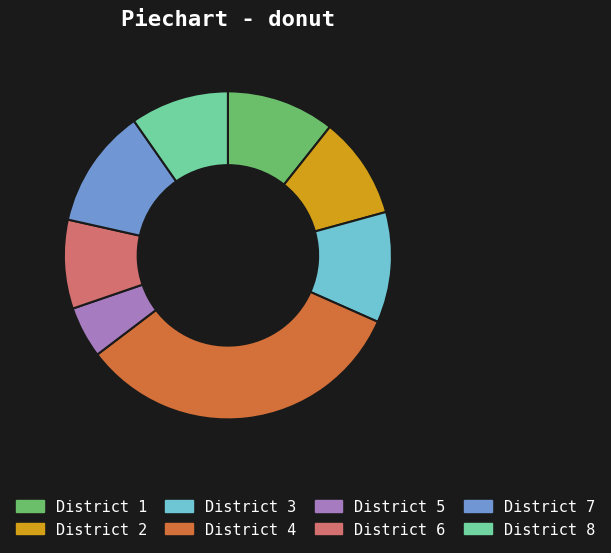

Is the sum of District 4 and District 6 greater than half?

No